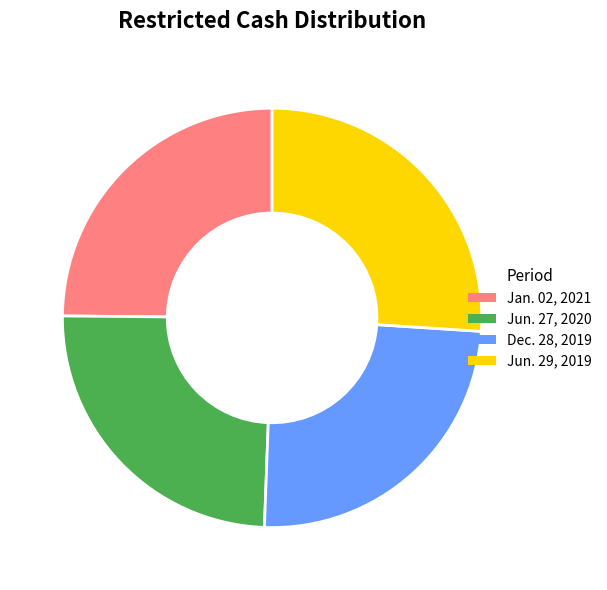

True or false: Jun. 27, 2020 accounts for 25% of the total.

True